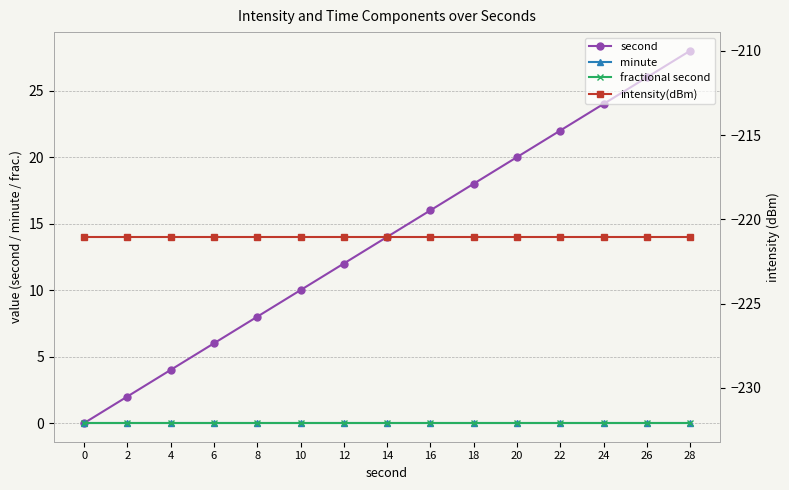

At 2, list the series in order from largest to smallest.

second, minute, fractional second, intensity(dBm)